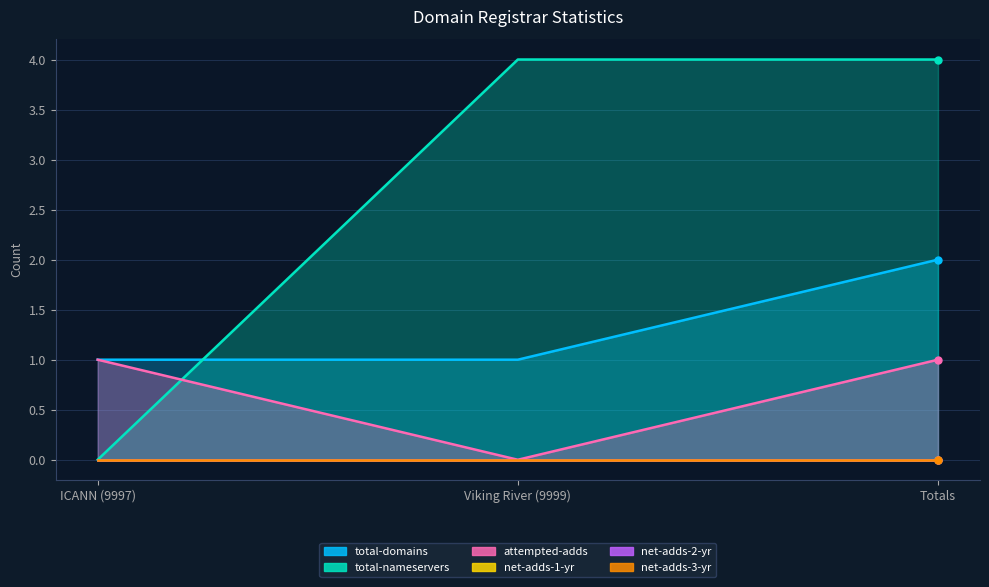

Rank the categories by total-domains value from lowest to highest.

ICANN (9997), Viking River (9999), Totals